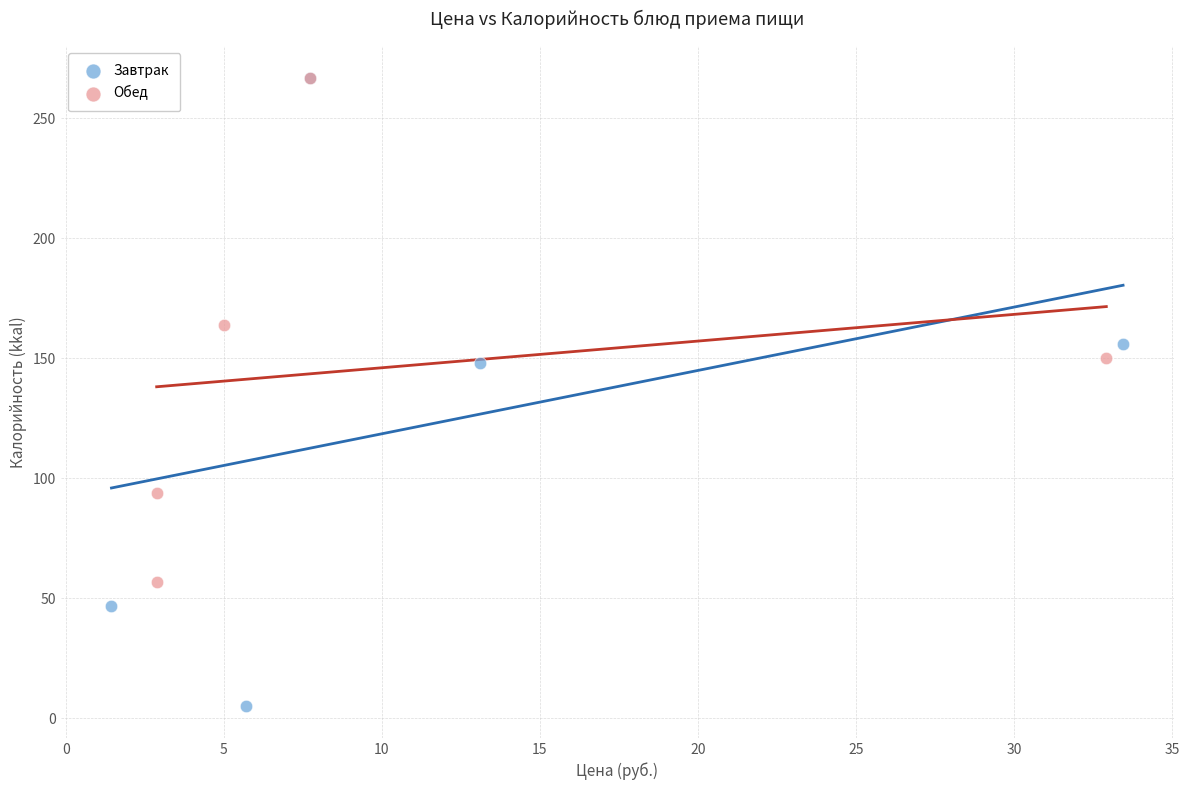

Which series has the largest Y range (max minus min)?

Завтрак